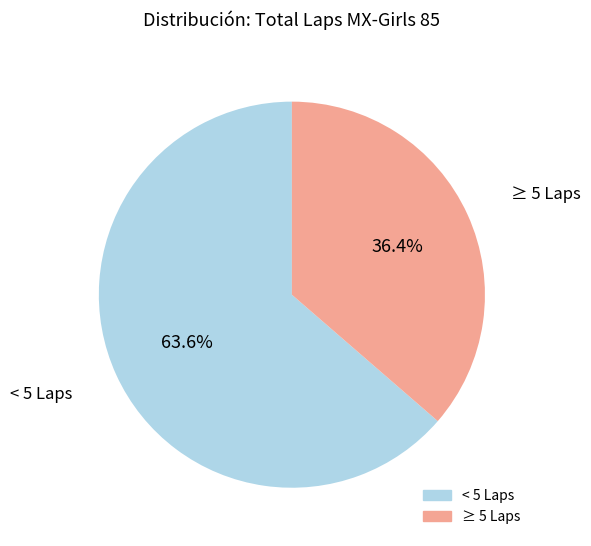

To the nearest percent, what is the difference between the largest and smallest slice percentages?

27%